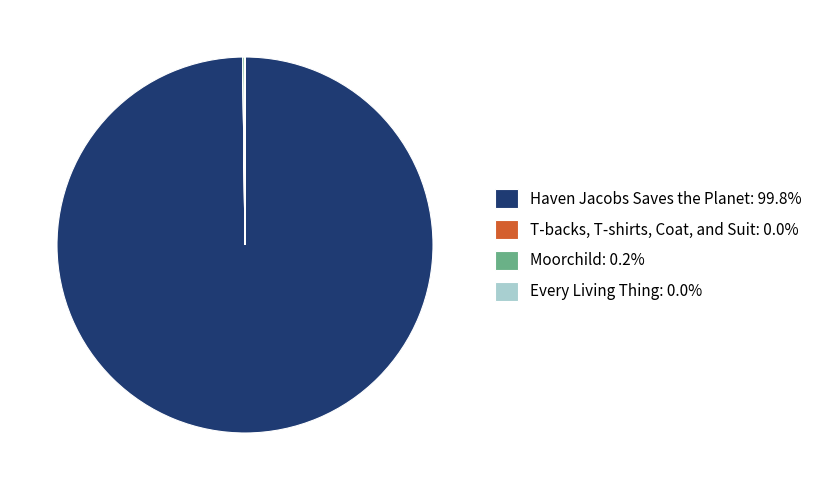

What is the largest slice in the pie chart?

Haven Jacobs Saves the Planet